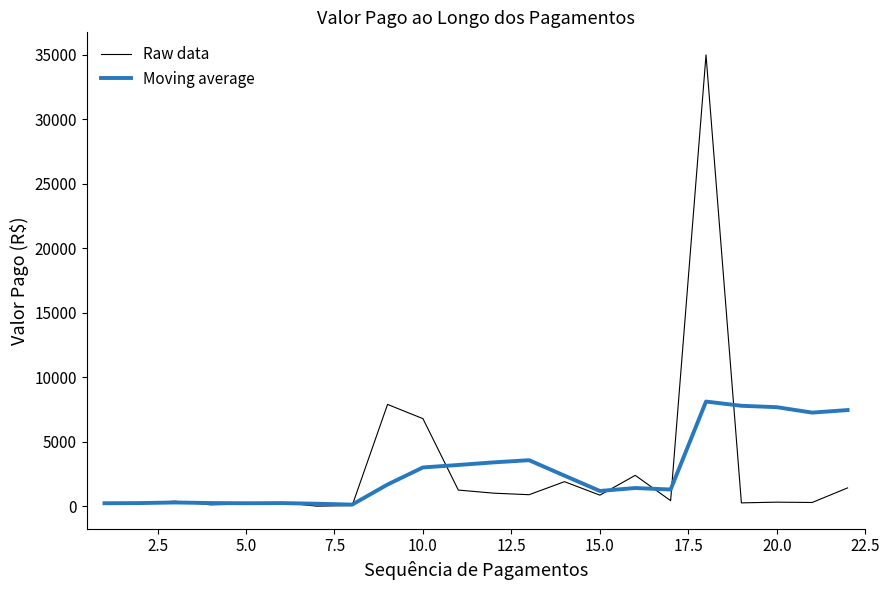

What is the maximum value shown in the chart?

35000.0